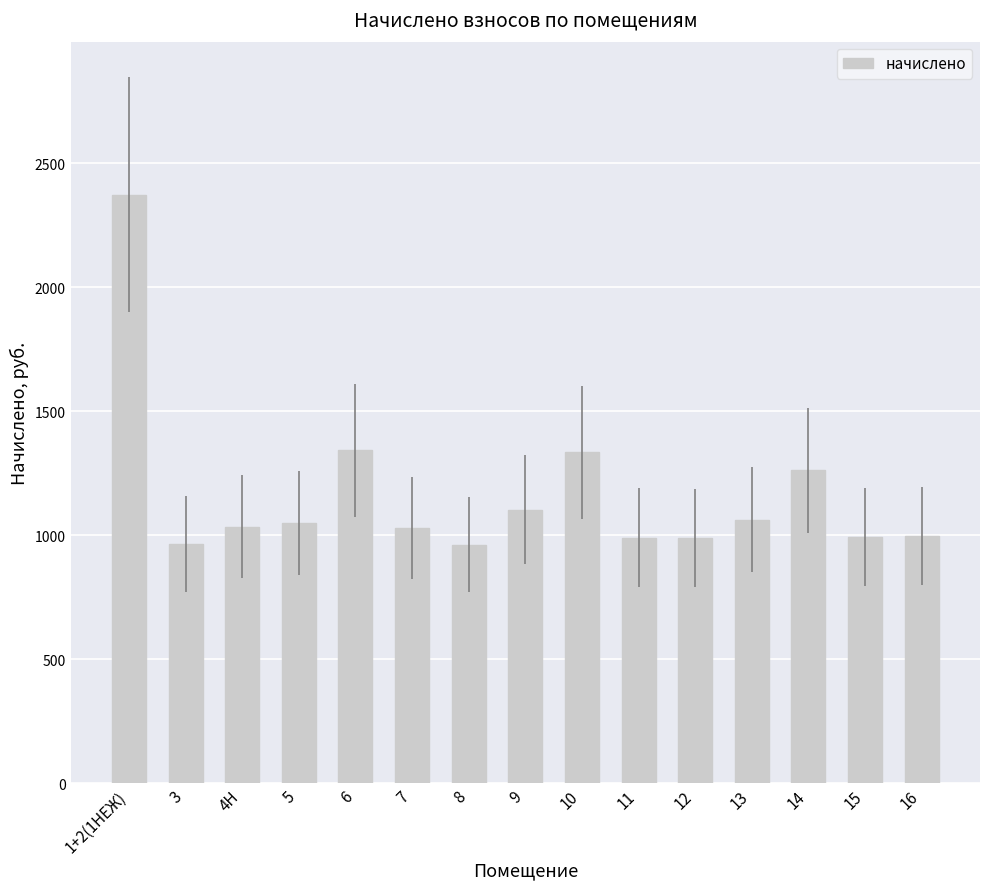

Which label corresponds to the largest value in the chart?

1+2(1НЕЖ)